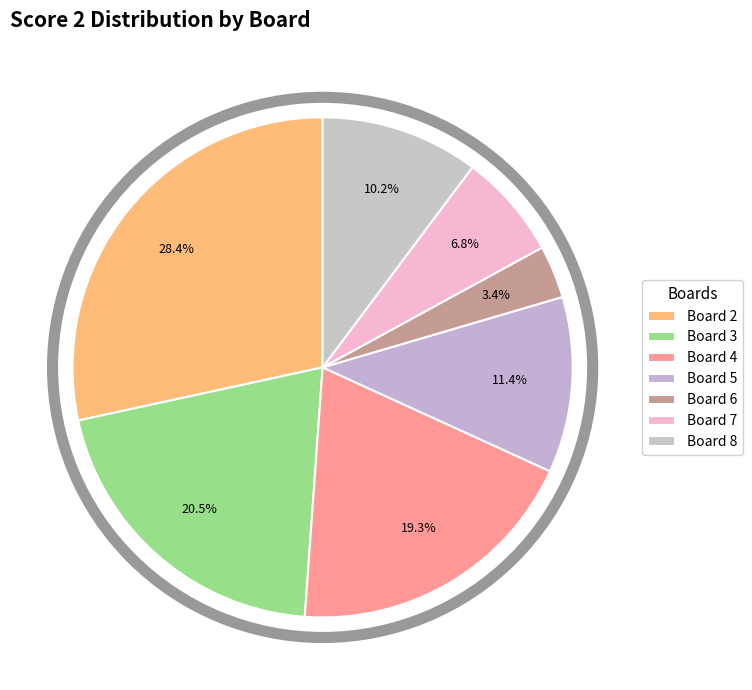

Is it true that Board 6 is 3% of the pie?

True